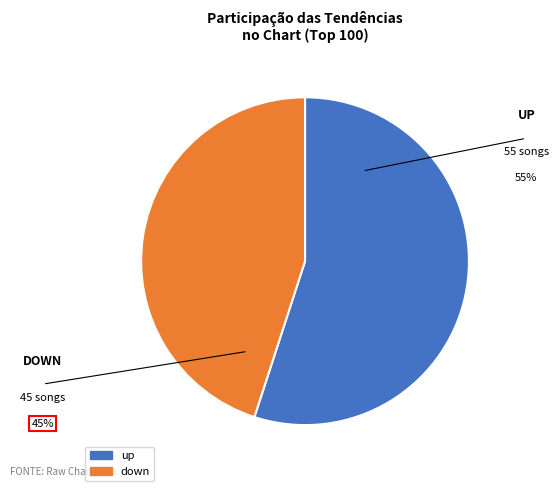

Is up the majority of the pie?

Yes